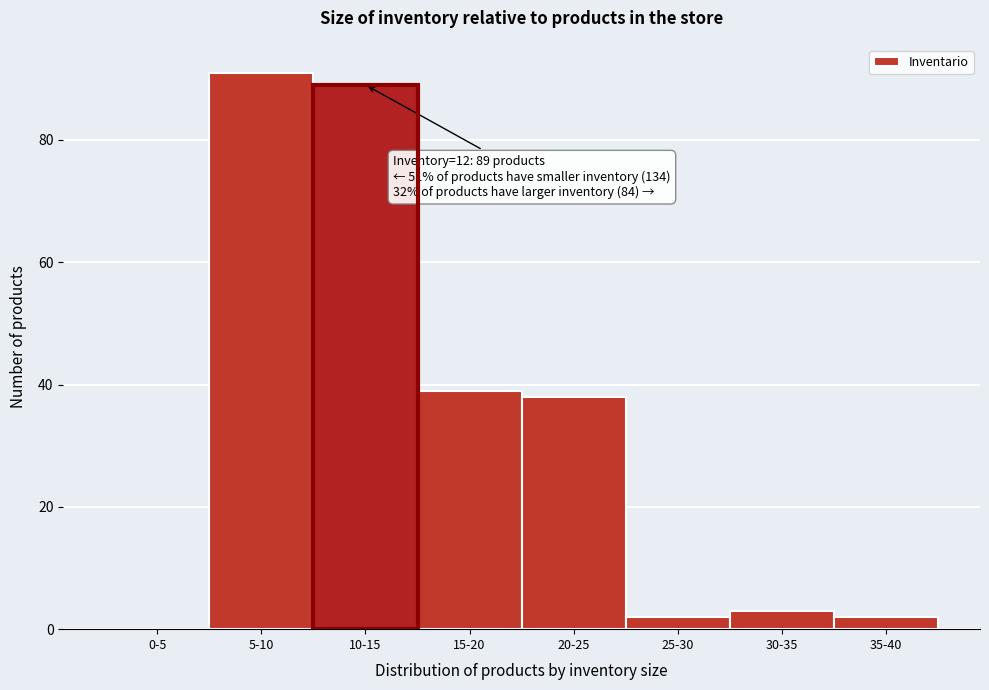

Reading left to right, list all the values displayed in this chart.

0-5=0	5-10=91	10-15=89	15-20=39	20-25=38	25-30=2	30-35=3	35-40=2